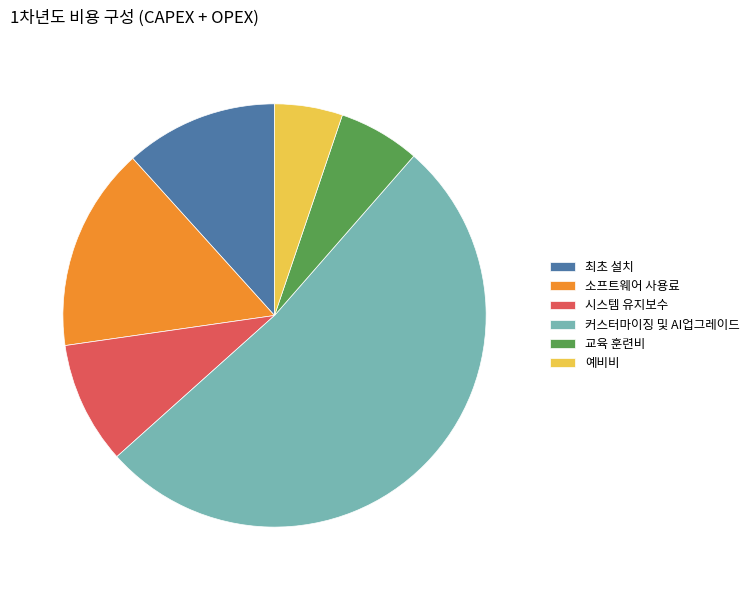

Which category has the smallest portion of the pie?

예비비